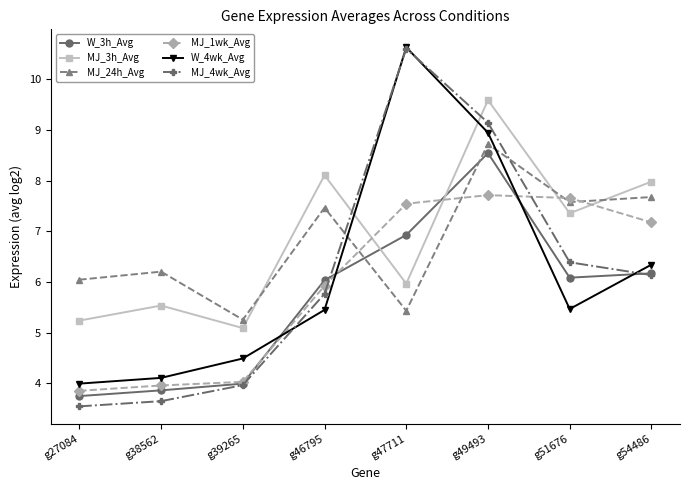

What is the smallest value displayed?

3.5